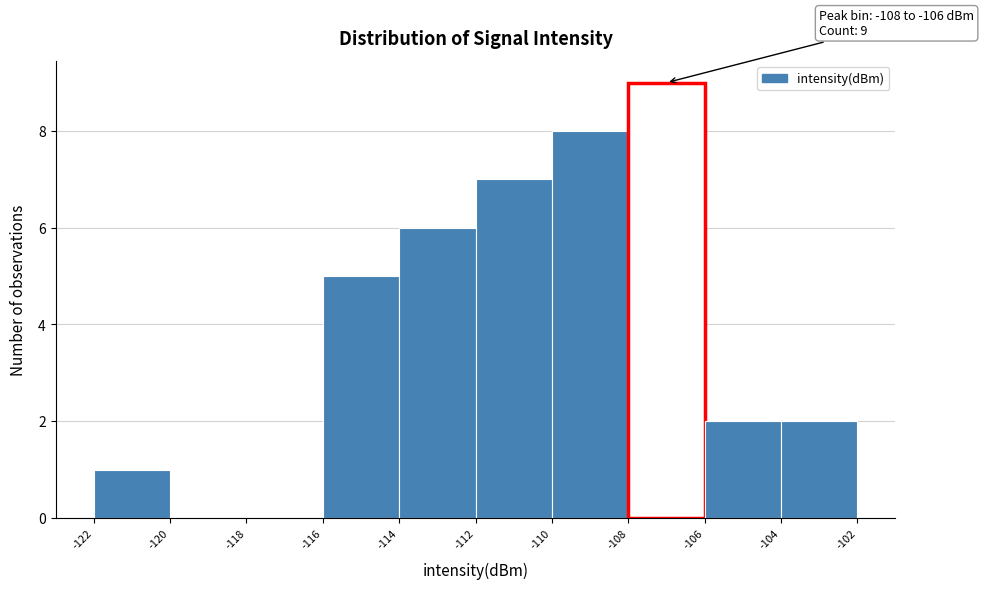

Over which range of the x-axis is the bar tallest?

-108 to -106